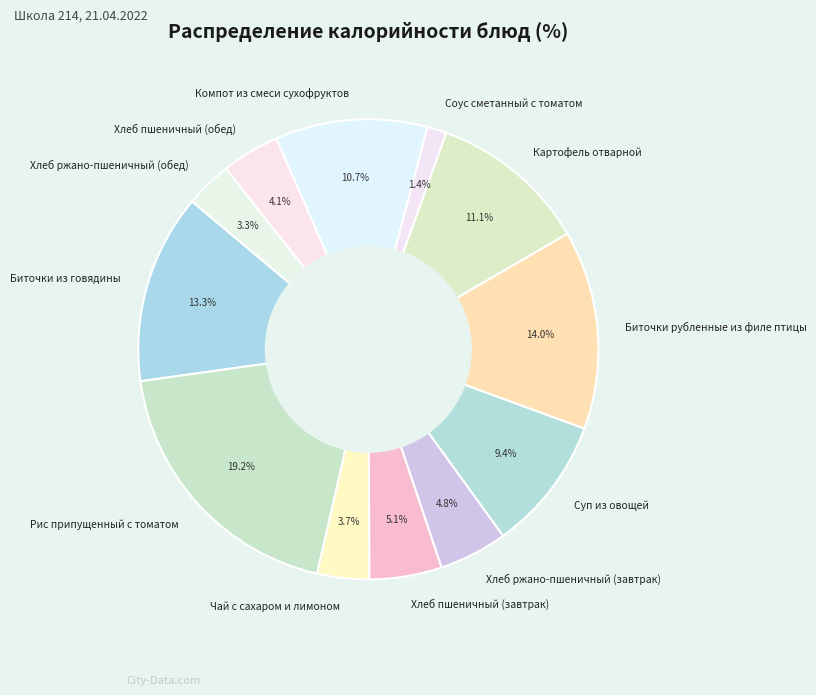

True or false: Хлеб пшеничный (обед) accounts for 4% of the total.

True